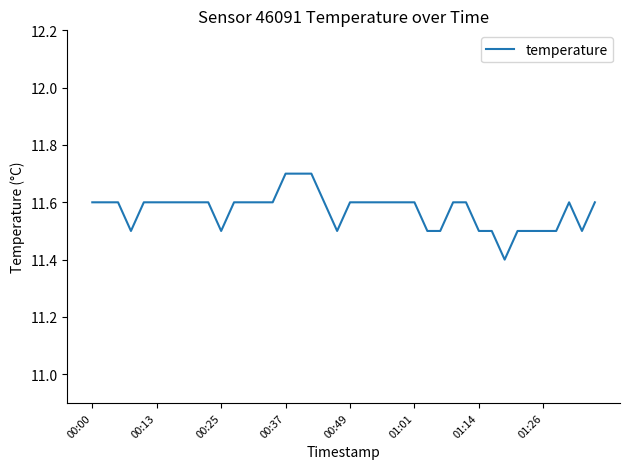

What is the difference between the maximum and minimum values?

0.3